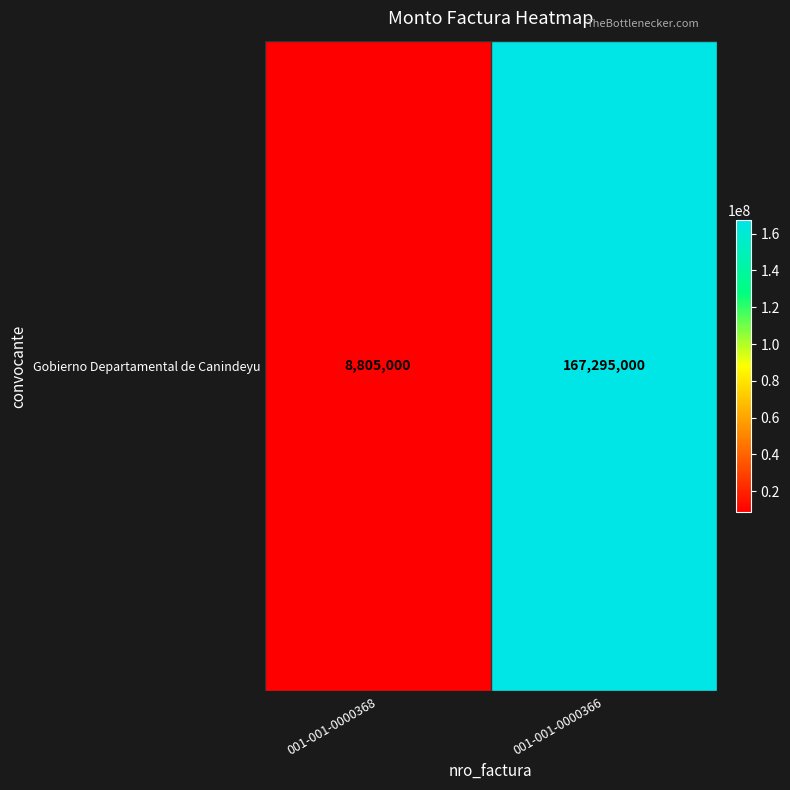

Reading left to right, transcribe all the data shown in this chart.

8805000	167295000